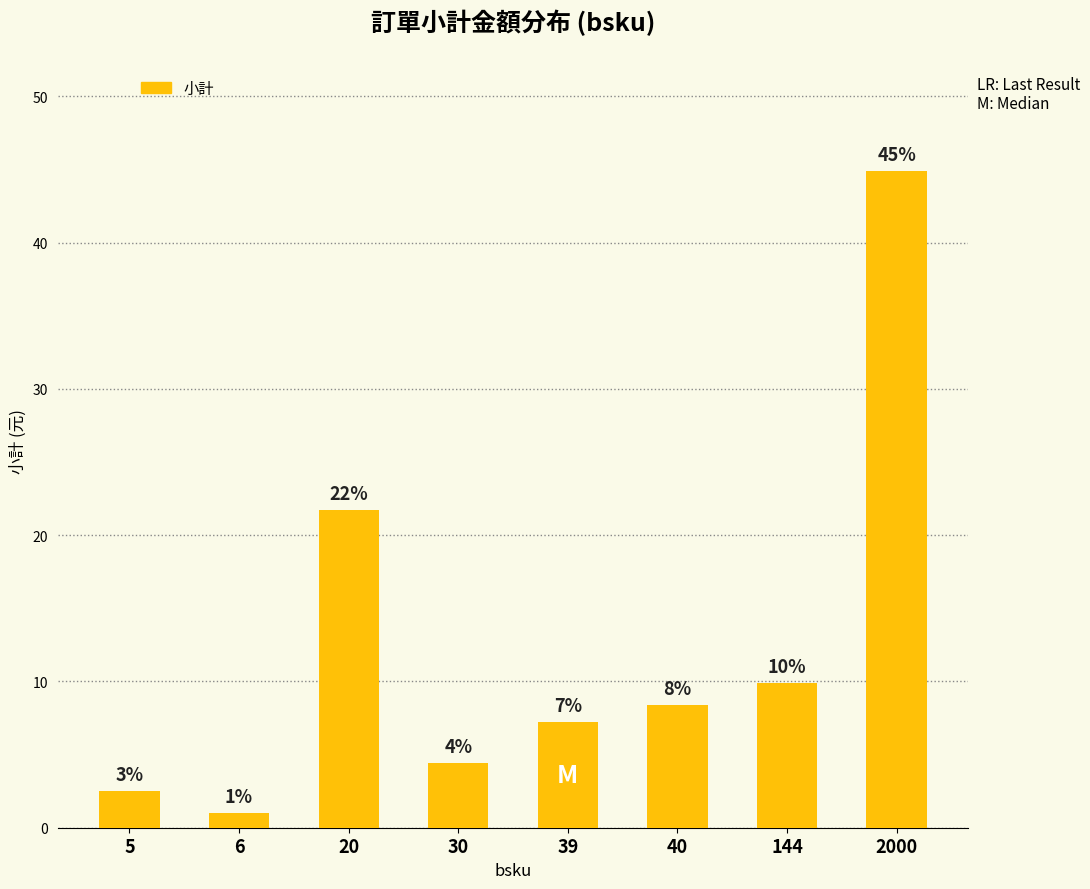

Reading left to right, what are all the values shown in this chart?

5=2.5	6=1.0	20=21.7	30=4.4	39=7.2	40=8.4	144=9.9	2000=44.9